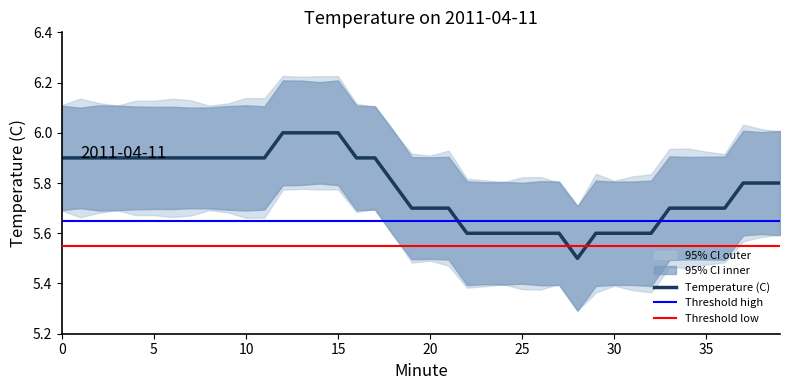

What is the sum of all Temperature (C) values?

231.2